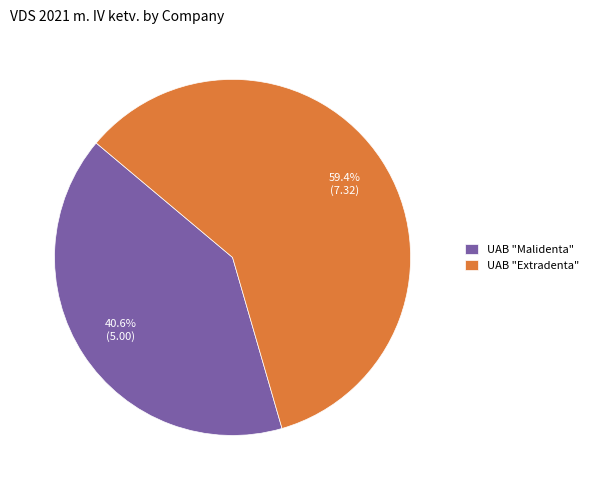

Do UAB "Malidenta" and UAB "Extradenta" together represent more than half of the pie?

Yes